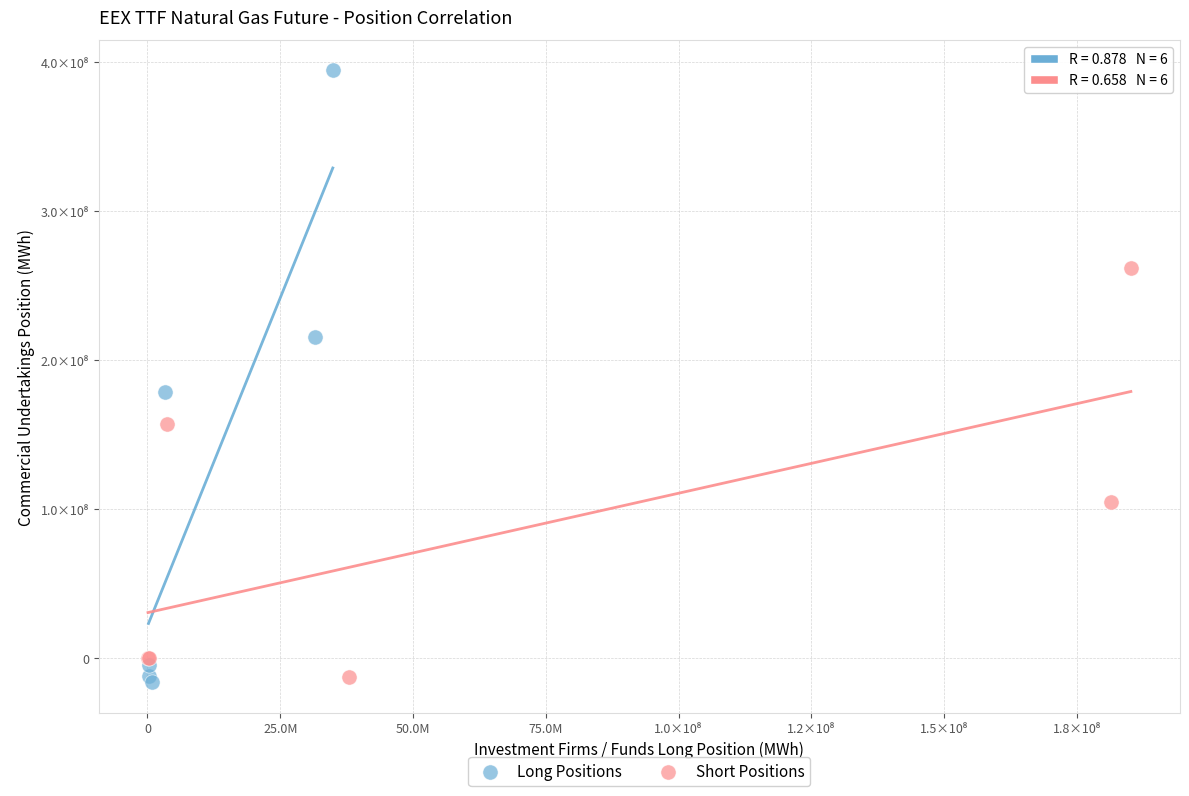

What are all the series names shown in the legend?

Long Positions, Short Positions